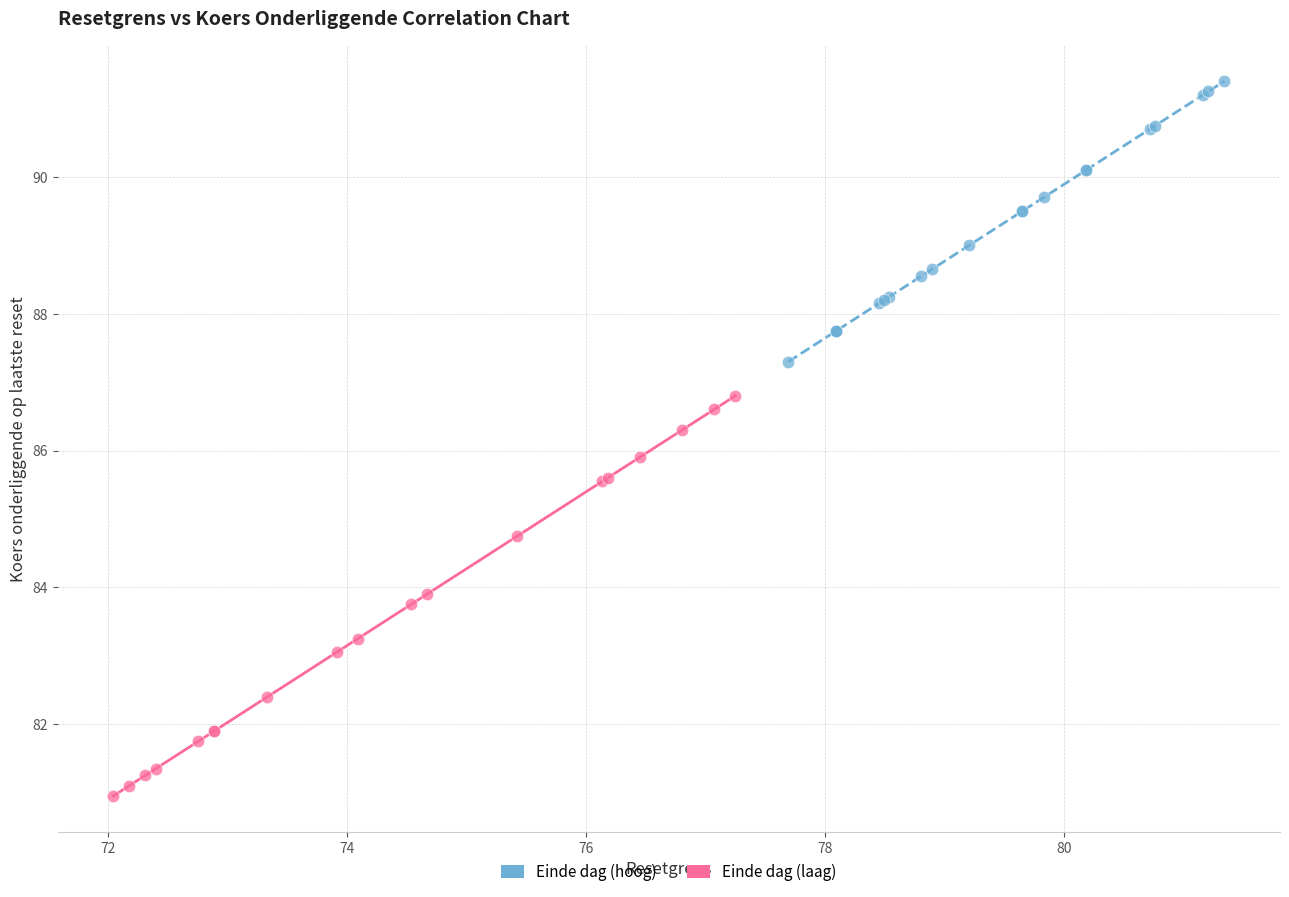

Which series contains the highest Y value?

Einde dag (hoog)